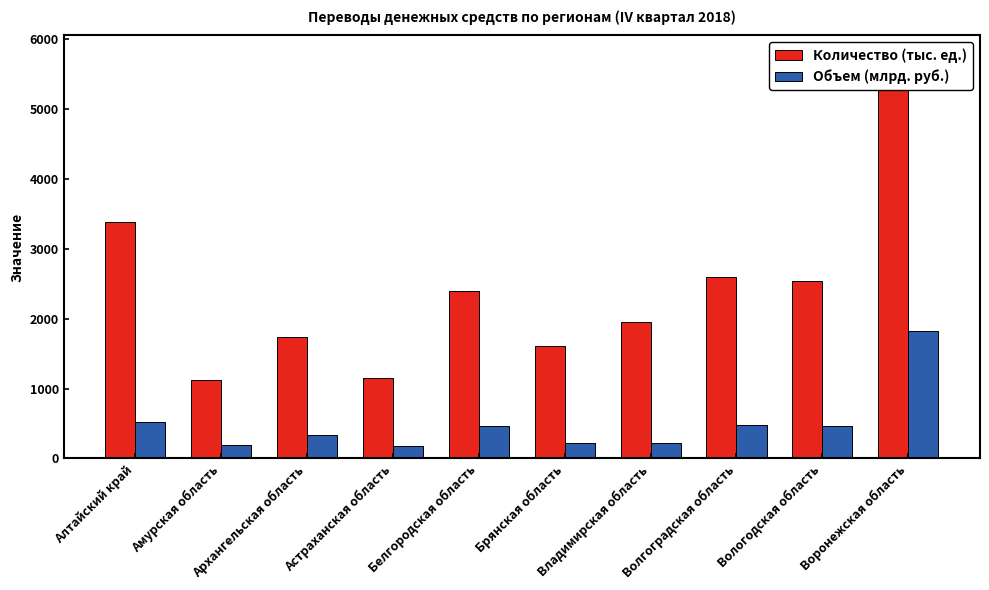

Is it true that Количество (тыс. ед.) equals 1740.6 at Архангельская область?

True